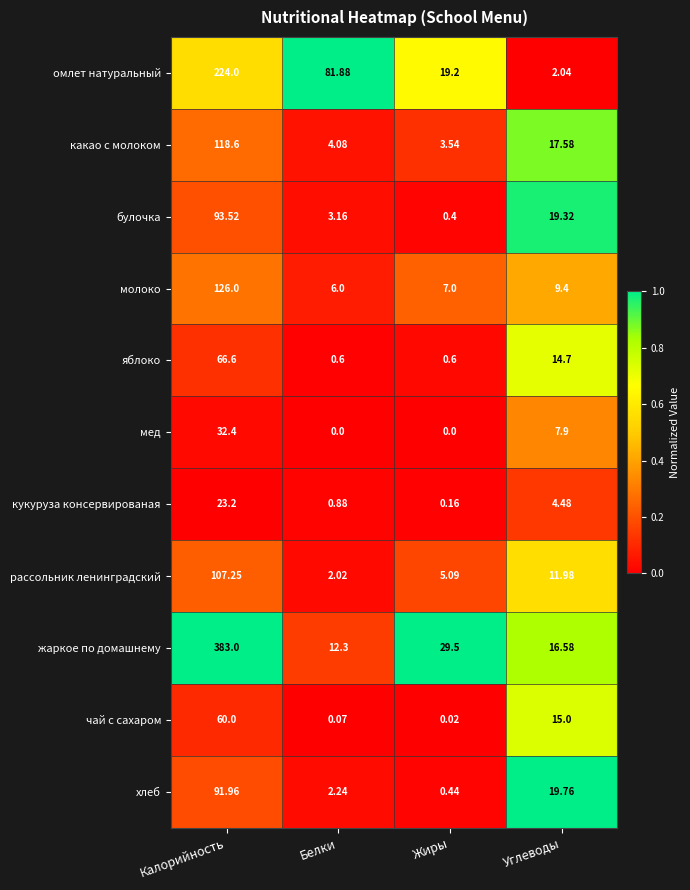

Which series changed the most between Калорийность and Белки?

жаркое по домашнему